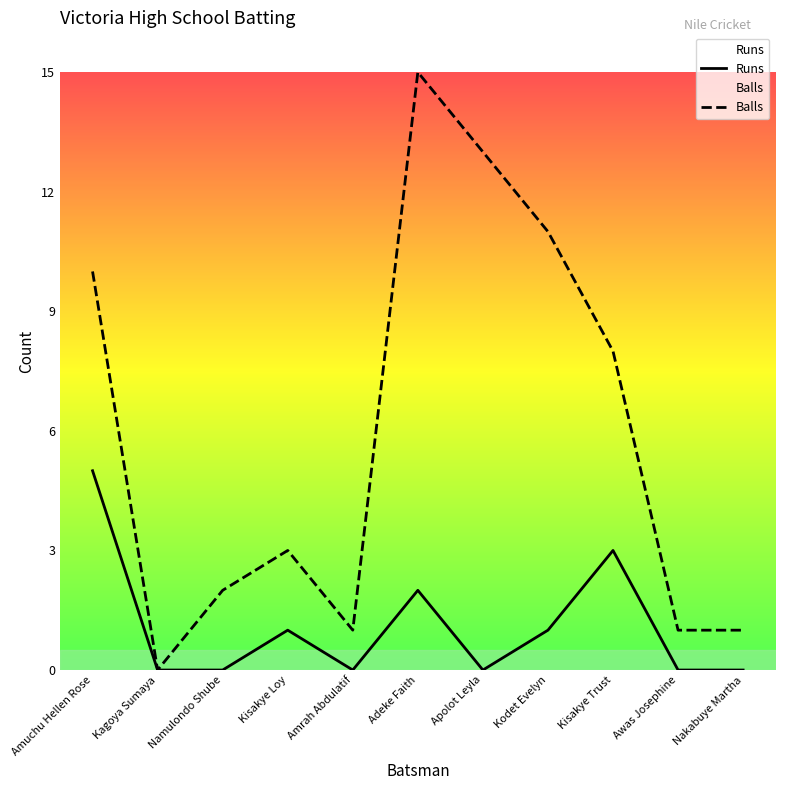

What position from the left is Awas Josephine?

10